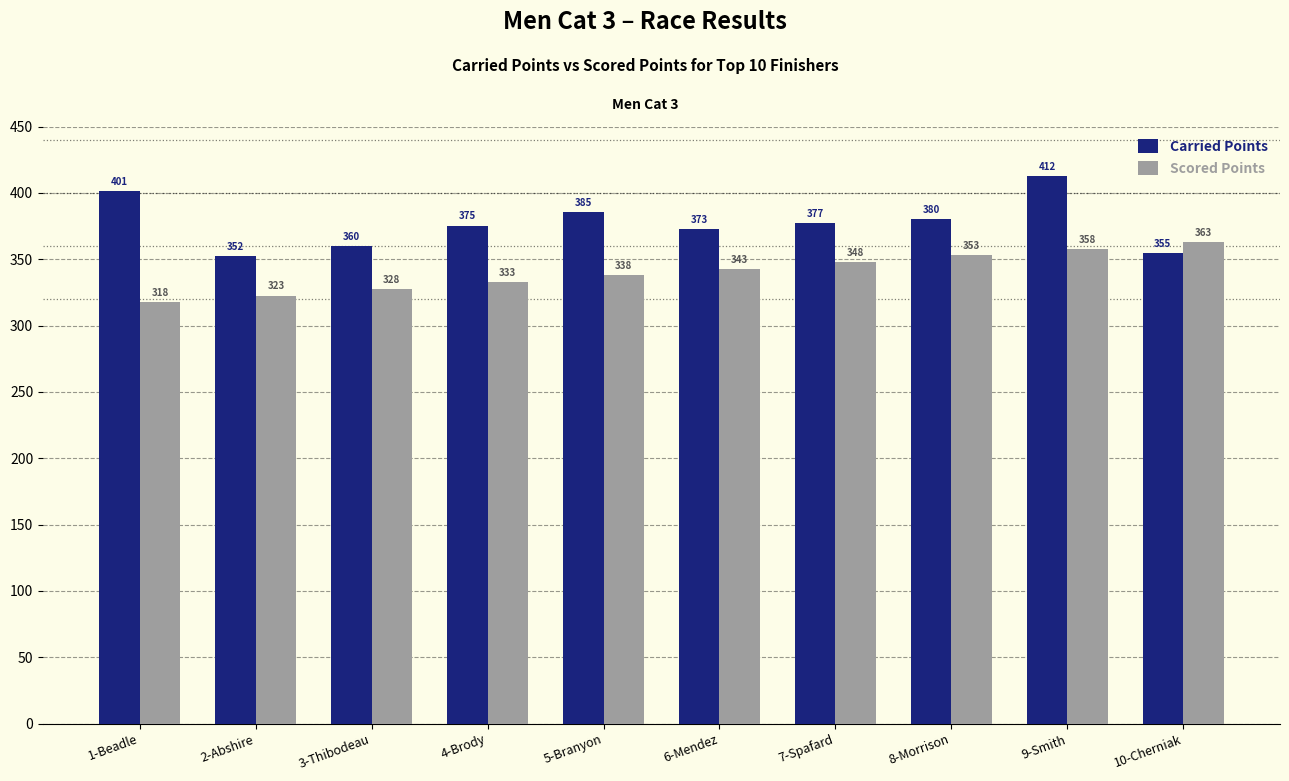

At which label is Carried Points closest to 382?

8-Morrison